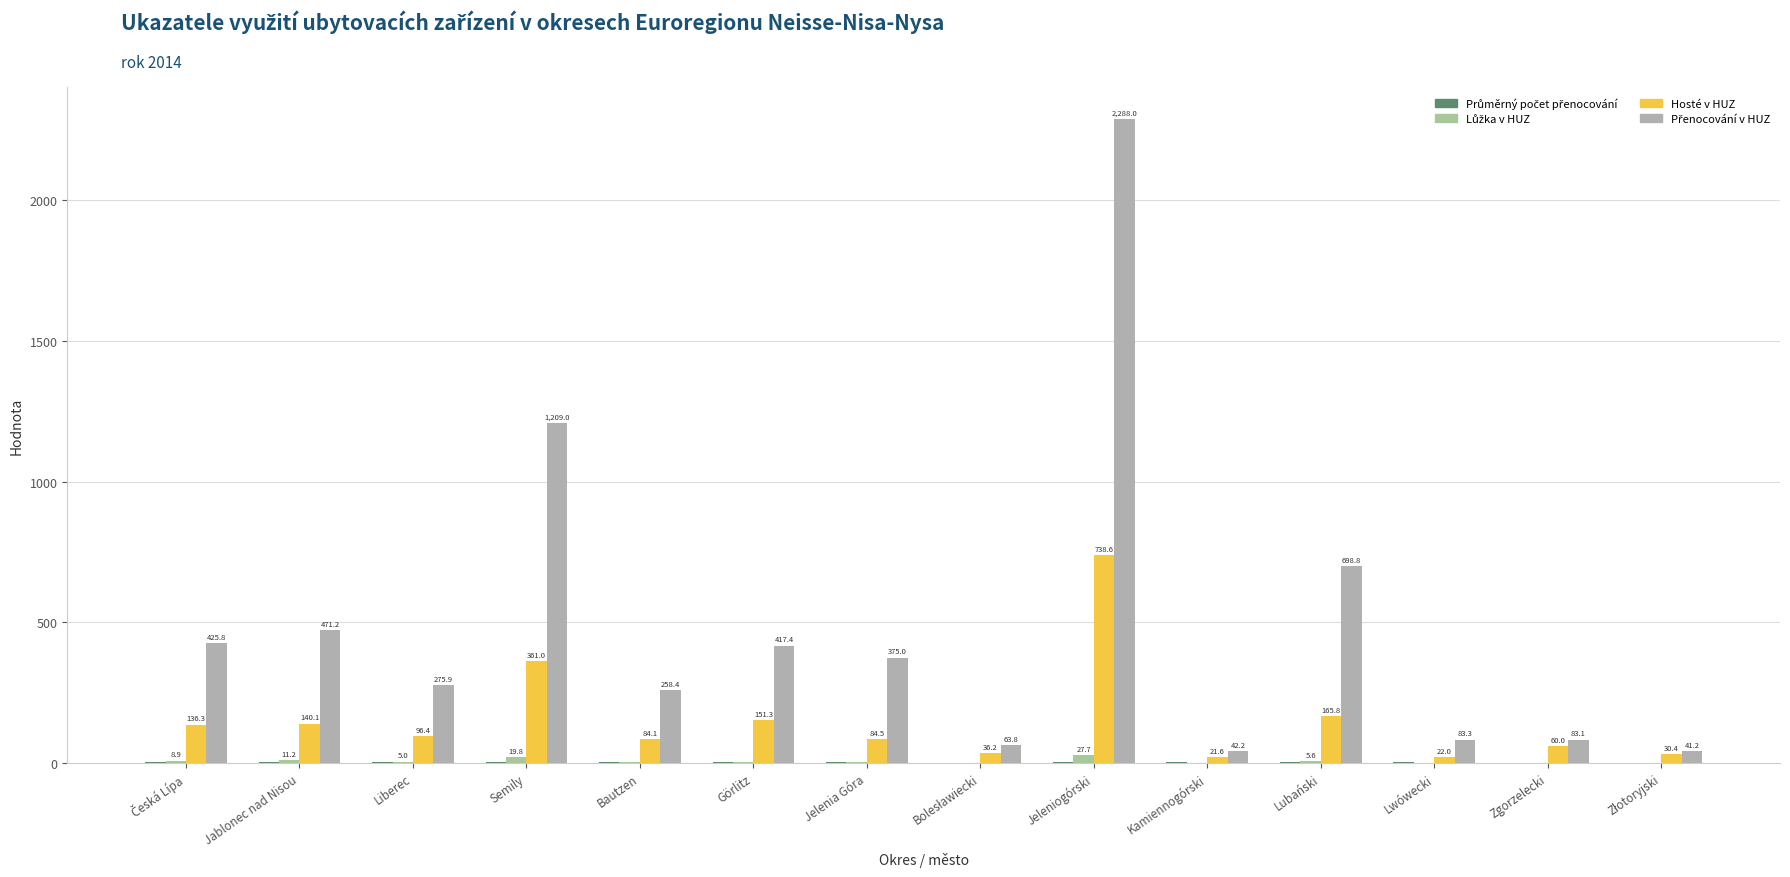

What is the spread (max minus min) of values at Bautzen?

256.5